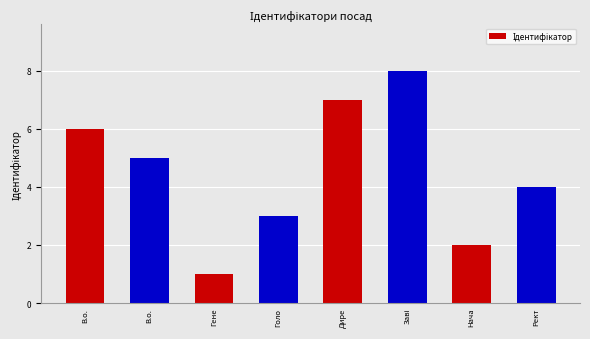

Reading left to right, extract all data points from this chart.

6	5	1	3	7	8	2	4